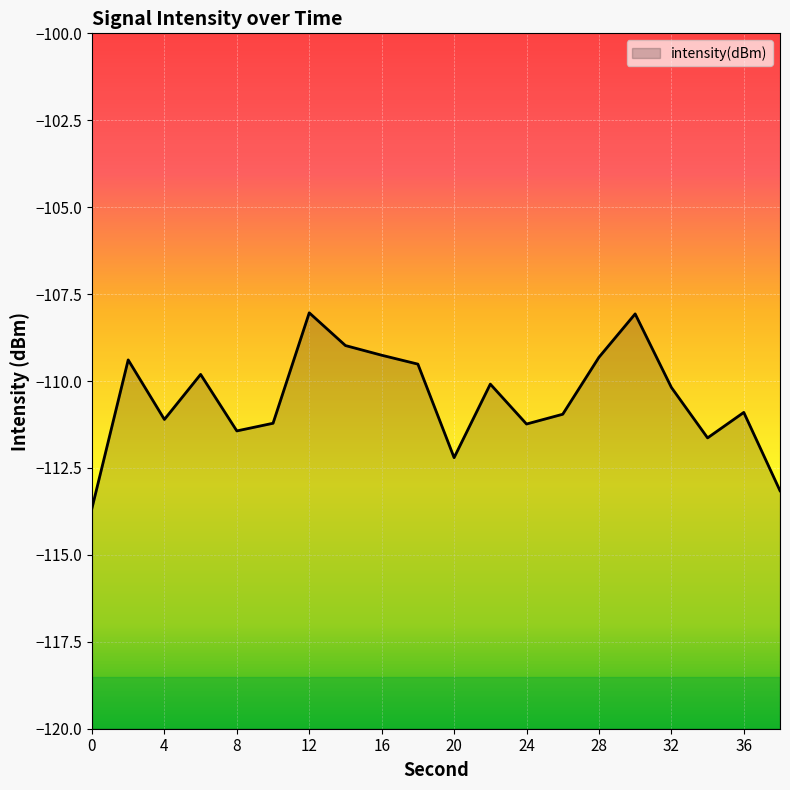

Which has a higher value, 8 or 0?

8